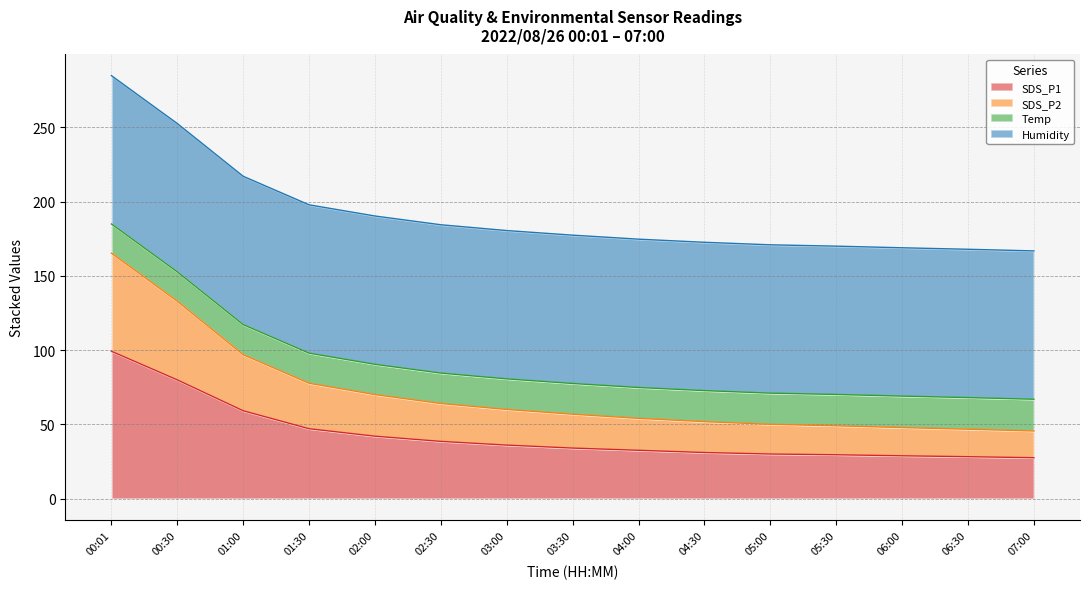

Is it true that SDS_P2 equals 15.4 at 06:00?

False